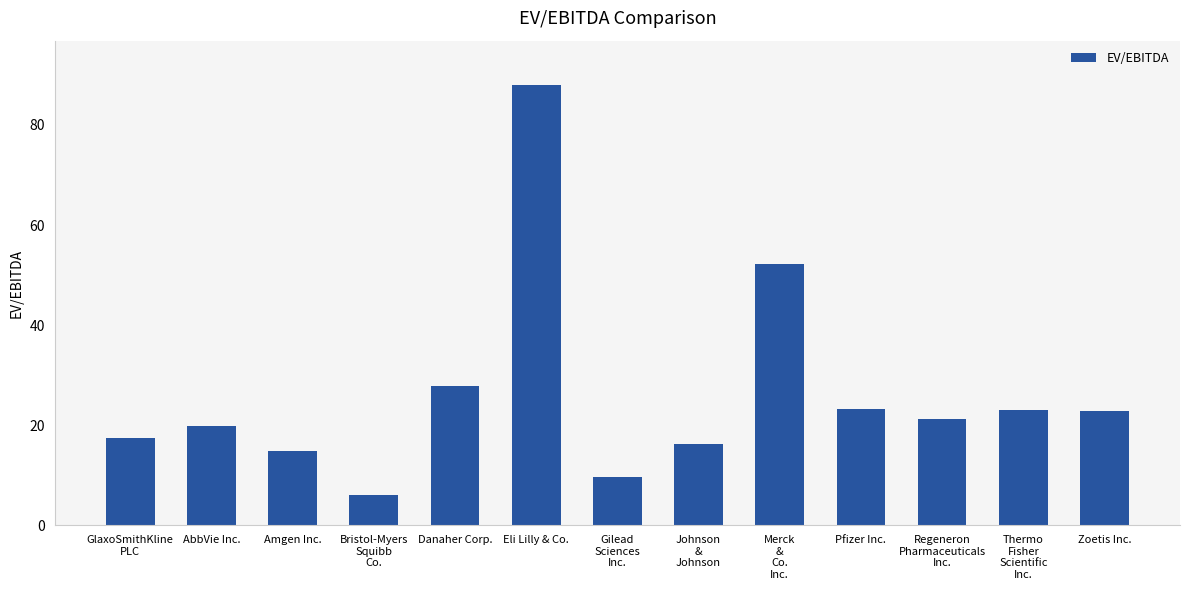

What is the approximate value at Bristol-Myers
Squibb
Co.?

6.0